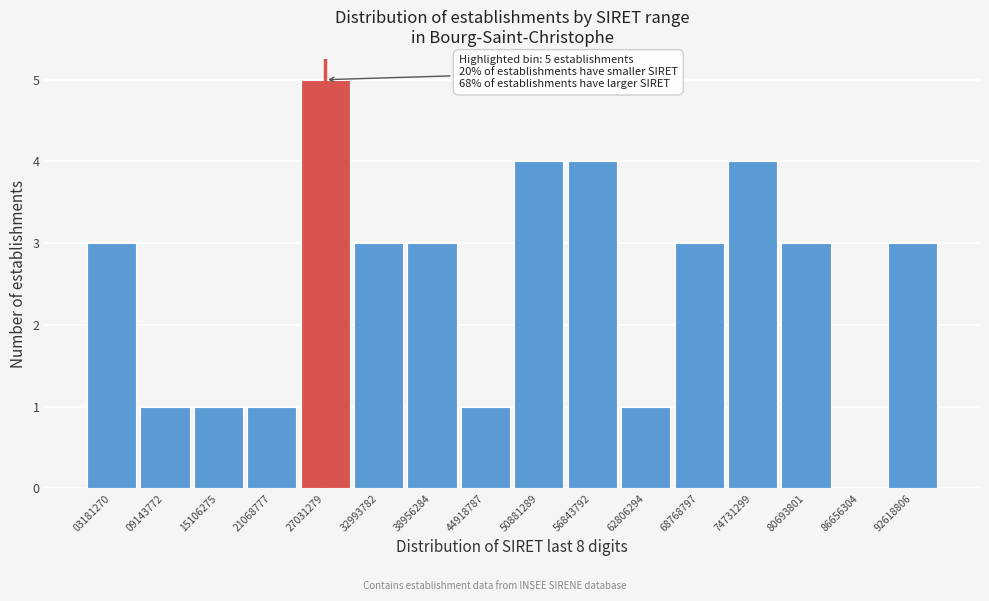

Which range on the x-axis has the tallest bar?

24000000 to 30000000